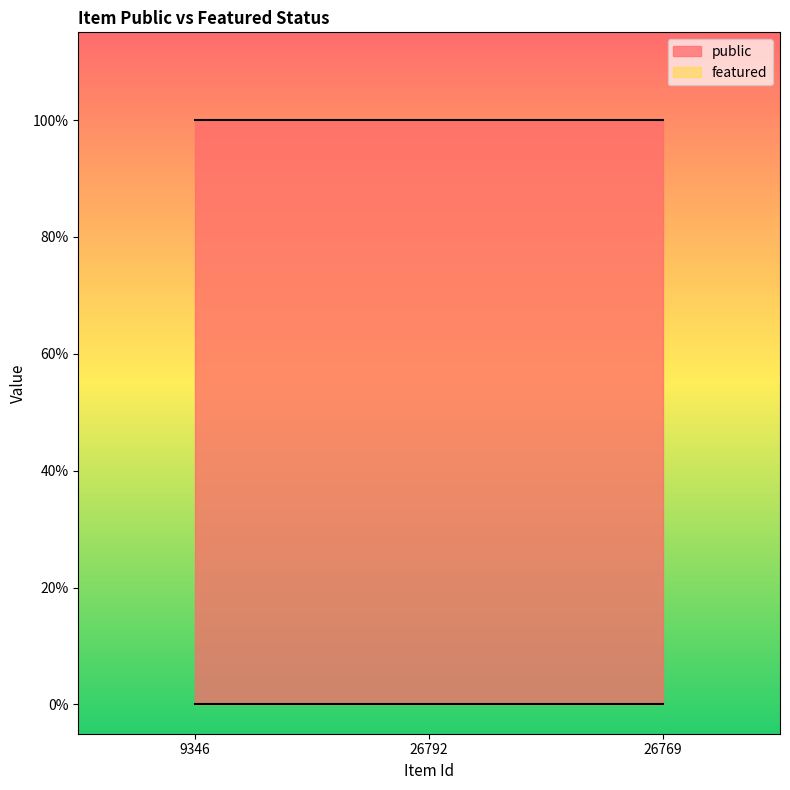

Reading left to right, what are all the values shown in this chart?

public: 1	1	1
featured: 0	0	0